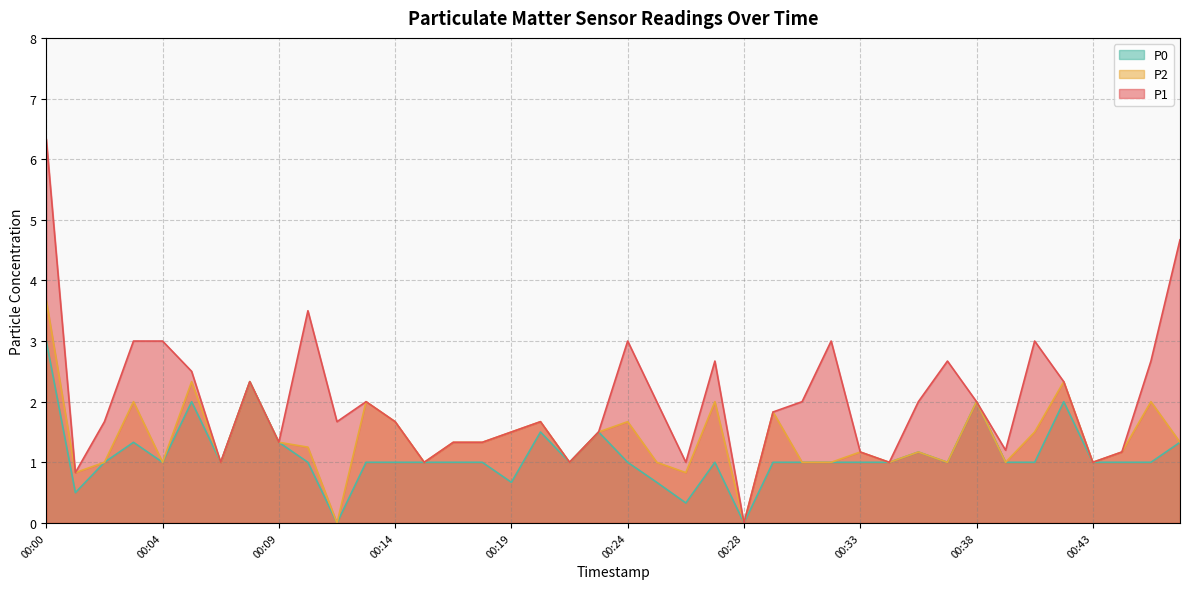

How many lines are shown in the chart?

3